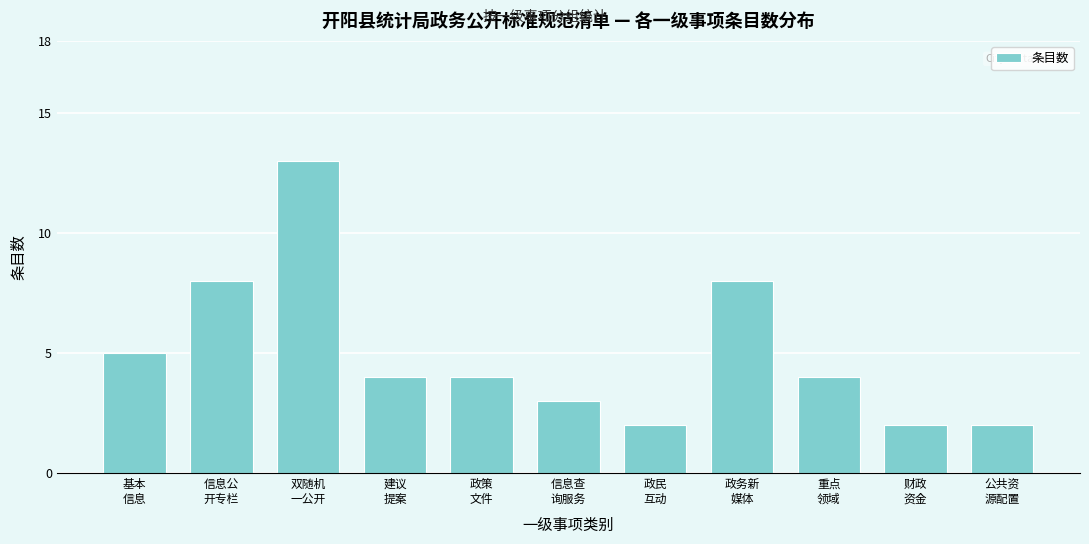

Reading right to left, transcribe all the data shown in this chart.

2	2	4	8	2	3	4	4	13	8	5